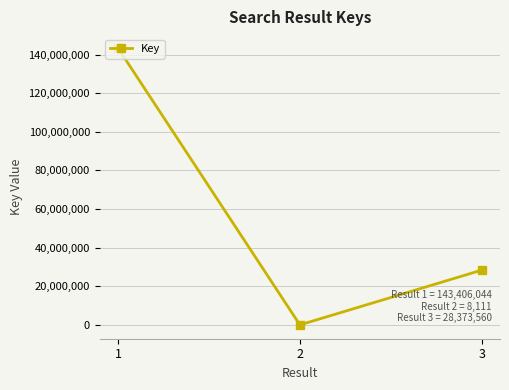

What is the value of the 1st point from the left?

143406044